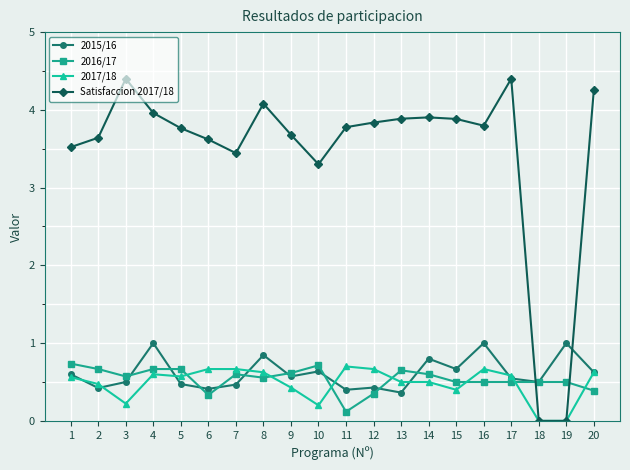

The 2016/17 series shows 0.7 at 10. True or false?

True